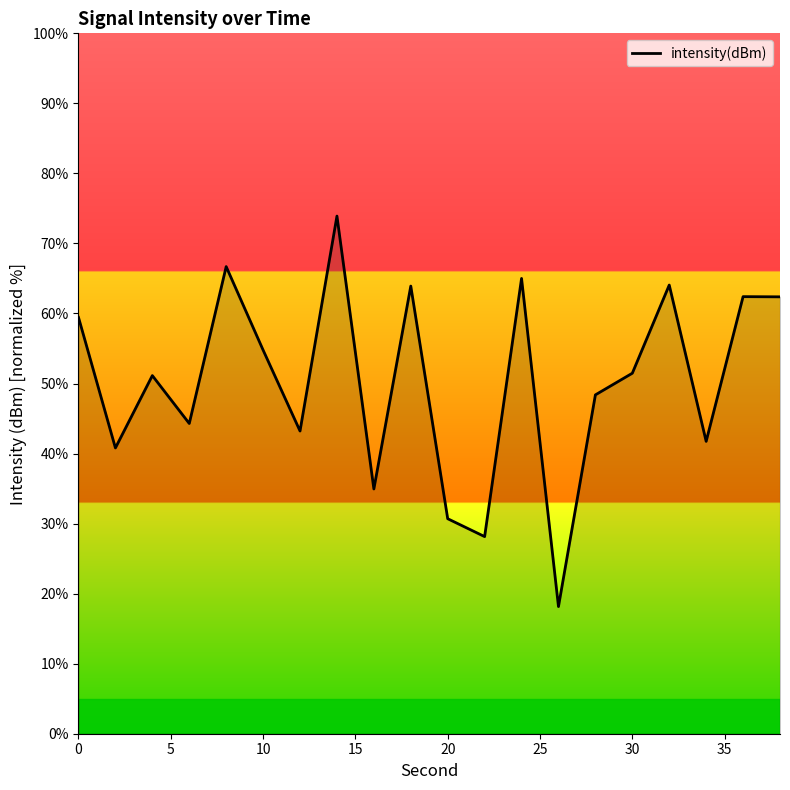

What is the greatest value displayed?

73.9